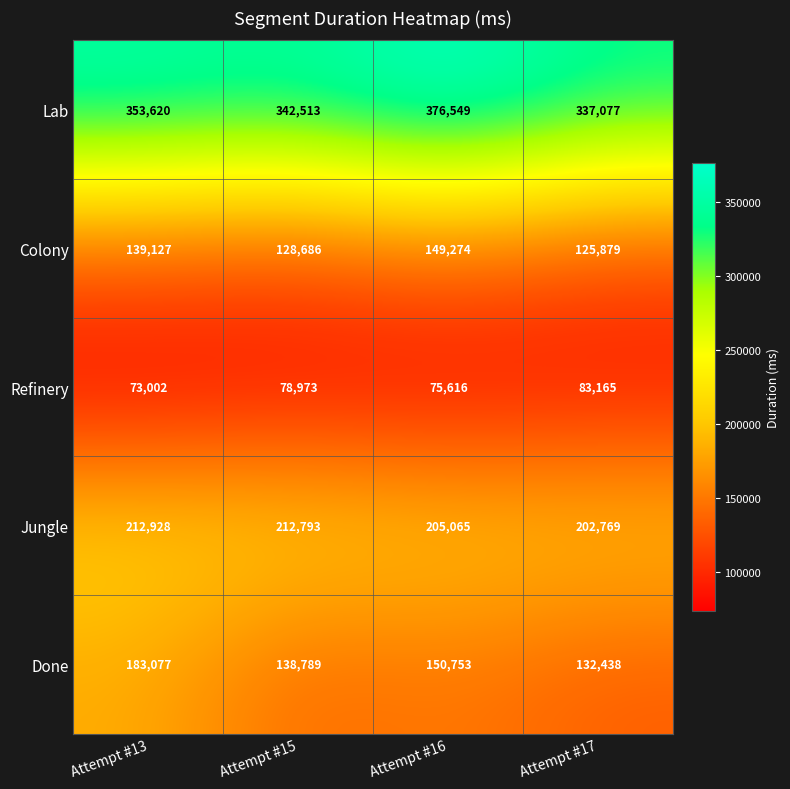

How many data points in Colony are less than 139127?

2